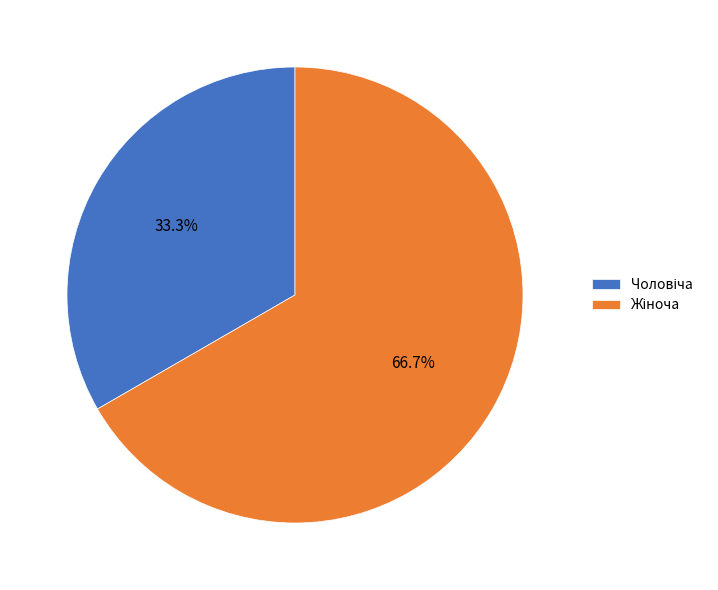

How many segments does this pie chart have?

2